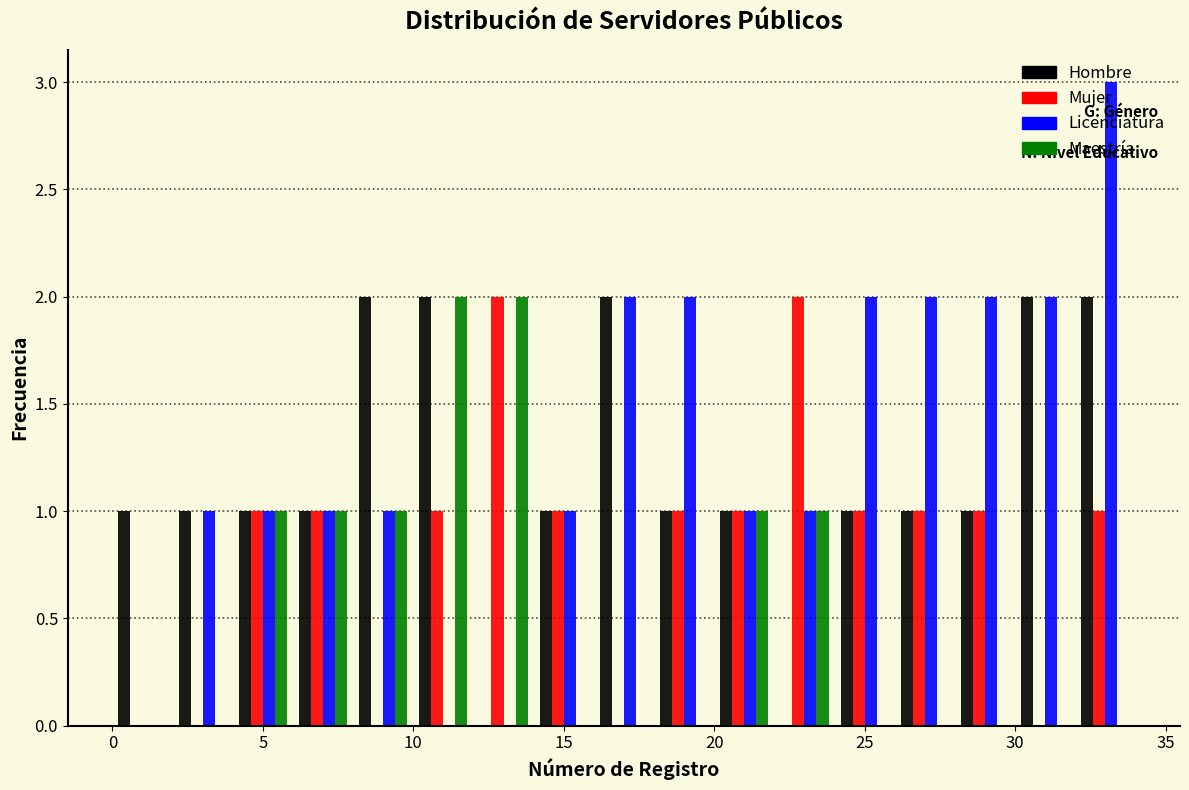

Reading left to right, list every range on the x-axis with the height of the bar of each series over it. The values are not printed on the chart, so give them approximately, as read against the axis.

0 to 2: Hombre=1	Mujer=0	Licenciatura=0	Maestría=0
2 to 4: Hombre=1	Mujer=0	Licenciatura=1	Maestría=0
4 to 6: Hombre=1	Mujer=1	Licenciatura=1	Maestría=1
6 to 8: Hombre=1	Mujer=1	Licenciatura=1	Maestría=1
8 to 10: Hombre=2	Mujer=0	Licenciatura=1	Maestría=1
10 to 12: Hombre=2	Mujer=1	Licenciatura=0	Maestría=2
12 to 14: Hombre=0	Mujer=2	Licenciatura=0	Maestría=2
14 to 16: Hombre=1	Mujer=1	Licenciatura=1	Maestría=0
16 to 18: Hombre=2	Mujer=0	Licenciatura=2	Maestría=0
18 to 20: Hombre=1	Mujer=1	Licenciatura=2	Maestría=0
20 to 22: Hombre=1	Mujer=1	Licenciatura=1	Maestría=1
22 to 24: Hombre=0	Mujer=2	Licenciatura=1	Maestría=1
24 to 26: Hombre=1	Mujer=1	Licenciatura=2	Maestría=0
26 to 28: Hombre=1	Mujer=1	Licenciatura=2	Maestría=0
28 to 30: Hombre=1	Mujer=1	Licenciatura=2	Maestría=0
30 to 32: Hombre=2	Mujer=0	Licenciatura=2	Maestría=0
32 to 34: Hombre=2	Mujer=1	Licenciatura=3	Maestría=0